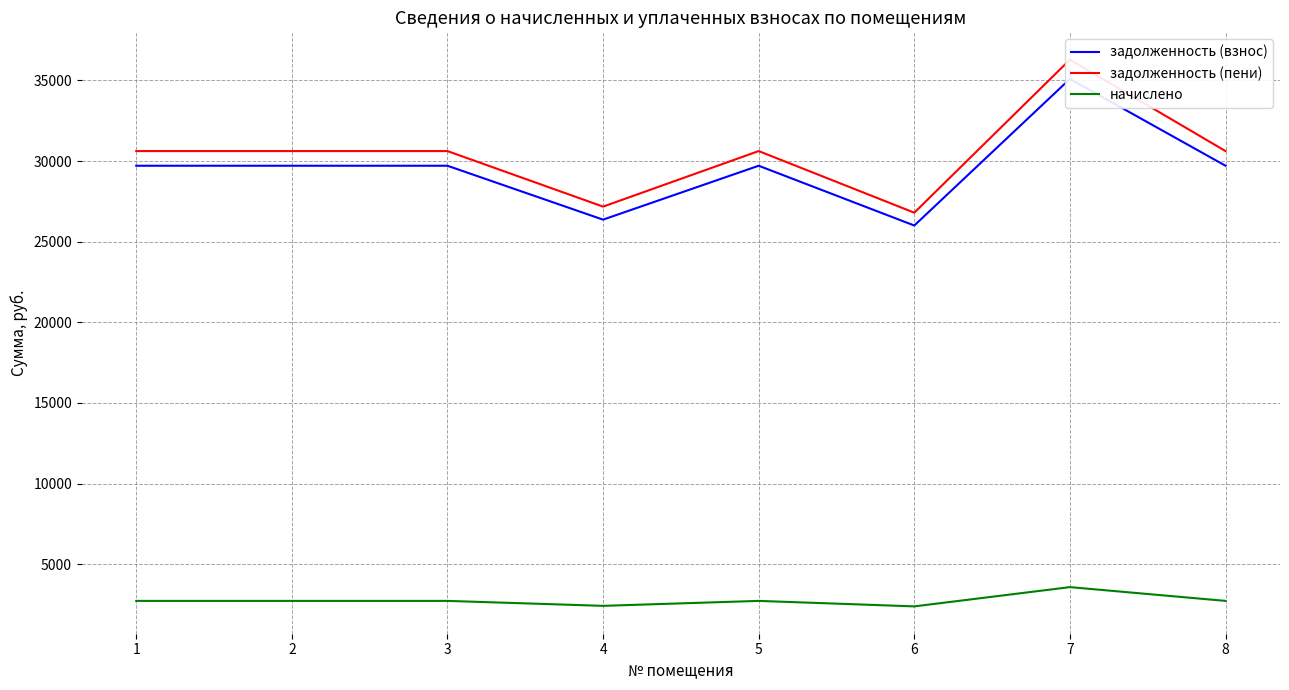

What is the sum of all задолженность (пени) values?

243359.0